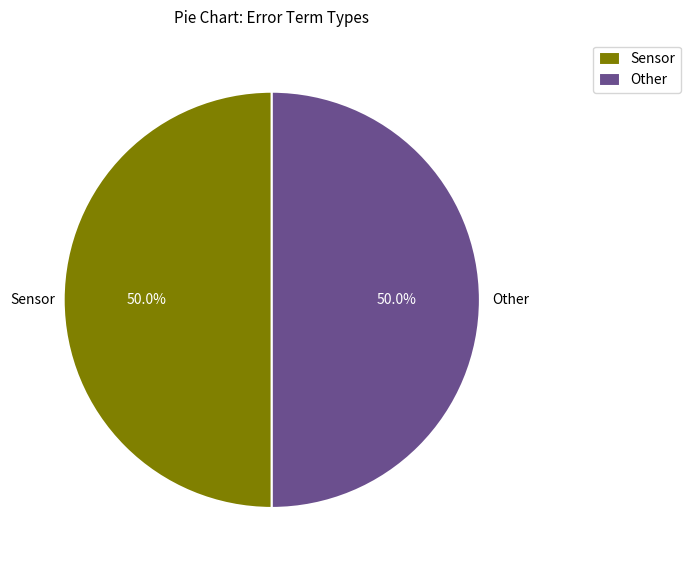

Do Sensor and Other together represent more than half of the pie?

Yes